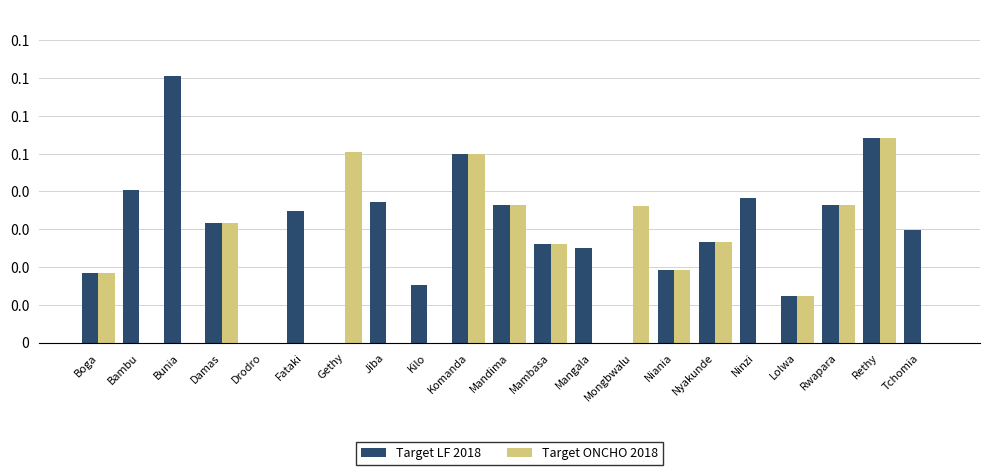

The value of Target LF 2018 at Komanda is 0.0. True or false?

False